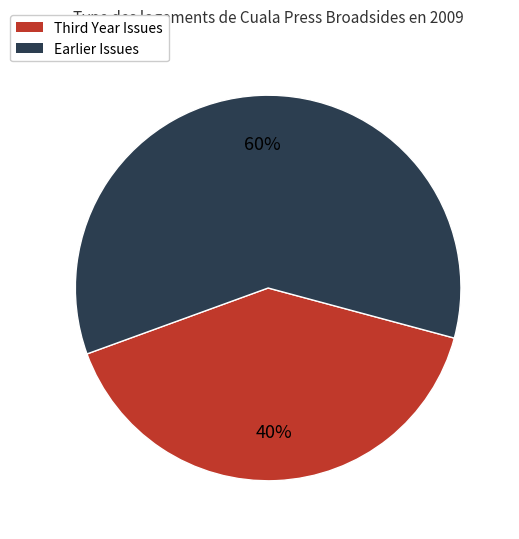

Rank the categories by value from highest to lowest.

Earlier Issues, Third Year Issues